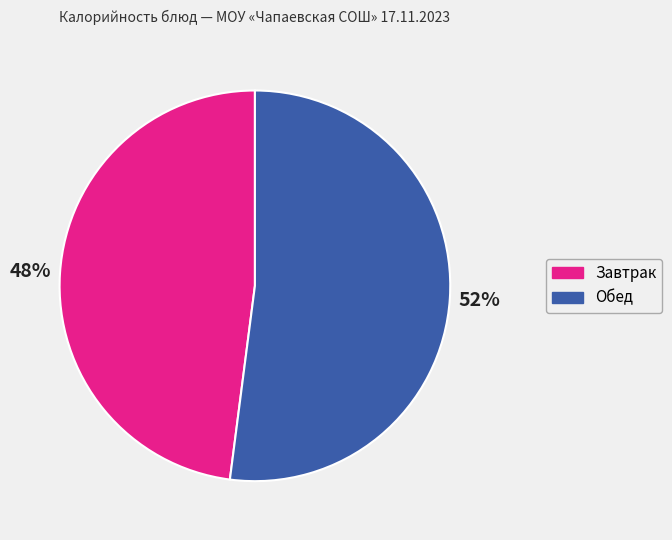

How many segments does this pie chart have?

2